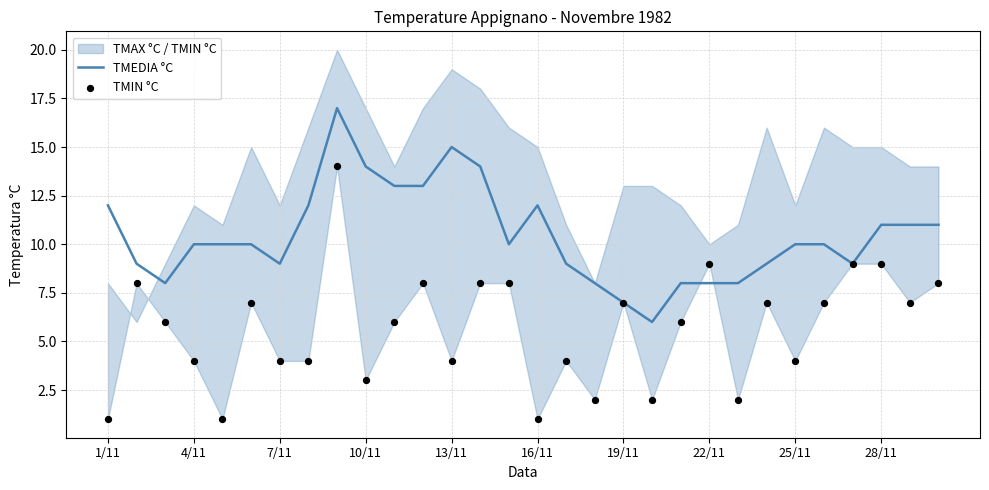

What is the lowest value of the TMEDIA °C series?

6